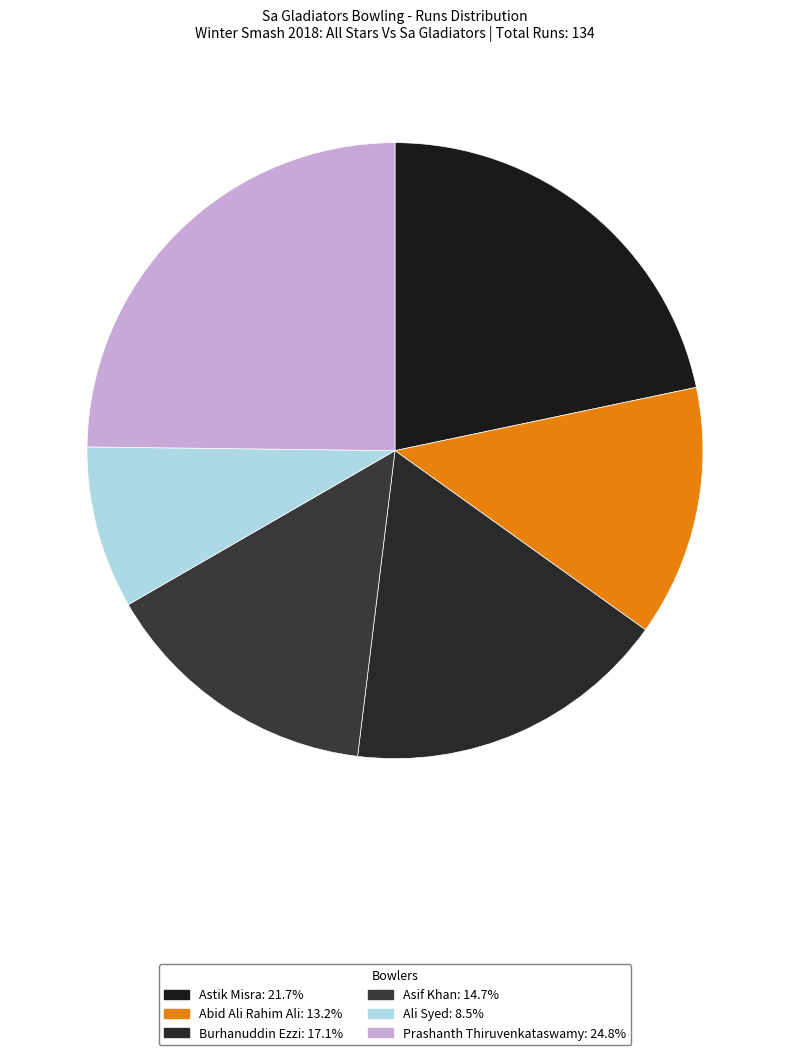

Is Prashanth Thiruvenkataswamy the majority of the pie?

No